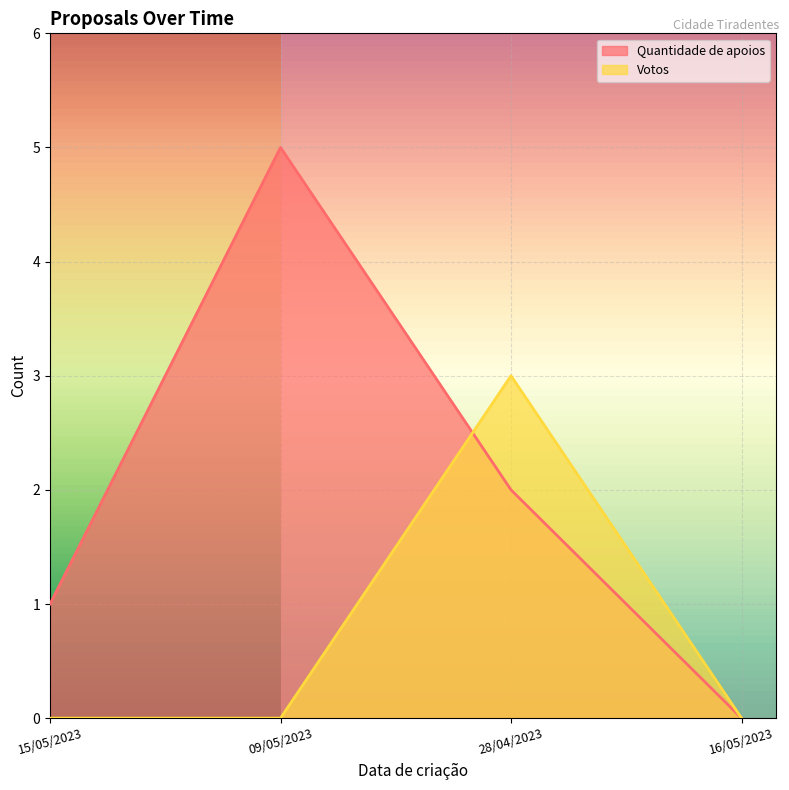

True or false: Votos and Quantidade de apoios cross at least once.

True